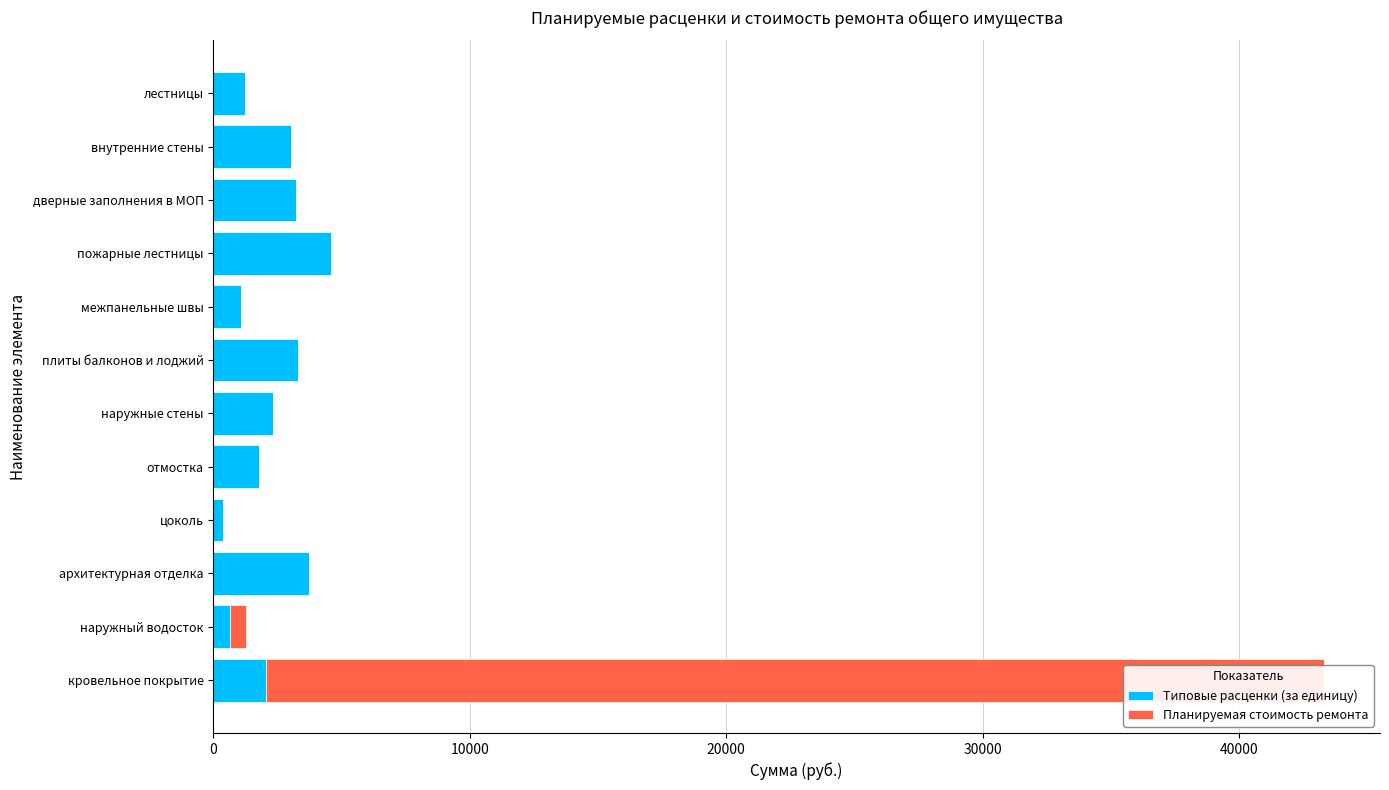

What is the approximate value of Типовые расценки (за единицу) at межпанельные швы?

1062.1